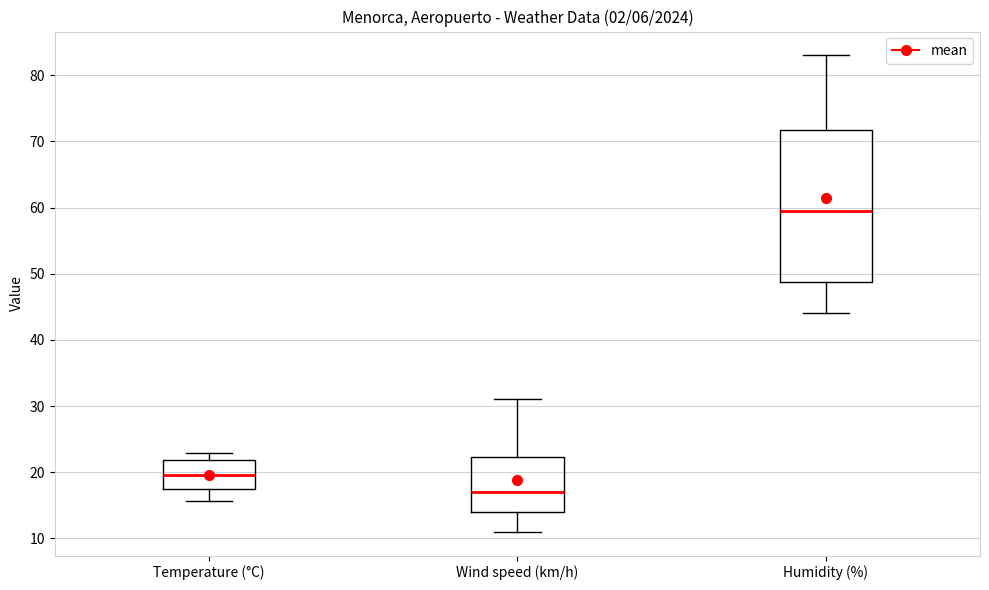

Reading left to right, transcribe this box plot: for each box, give where its median line is, the range the box spans, and where its two whiskers end, as read against the y-axis. The values are not printed on the chart, so give them approximately, as read against the axis.

Temperature (°C): median 20, box 18 to 22, whiskers 16 to 23
Wind speed (km/h): median 17, box 14 to 22, whiskers 11 to 31
Humidity (%): median 60, box 49 to 72, whiskers 44 to 83